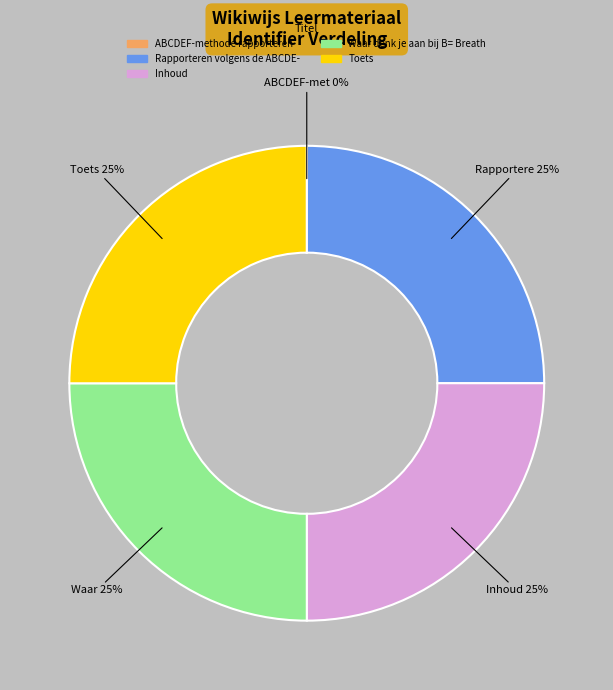

Is there any slice that represents more than half of the pie?

No